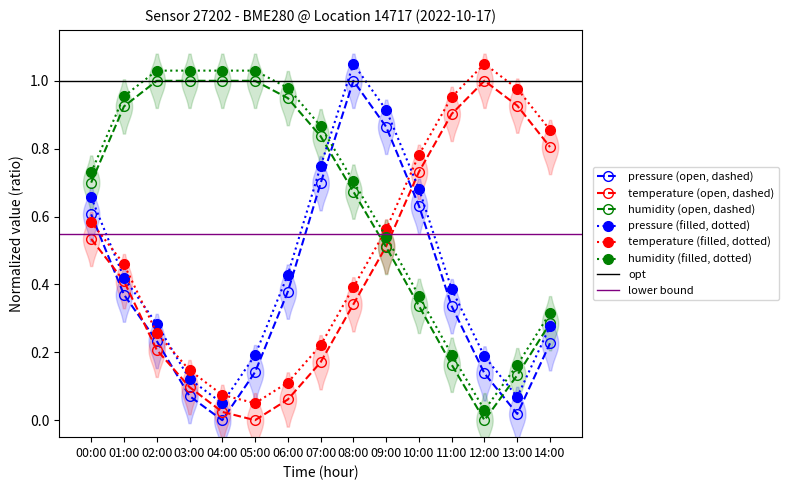

Is this an area chart (filled region under the line)?

No